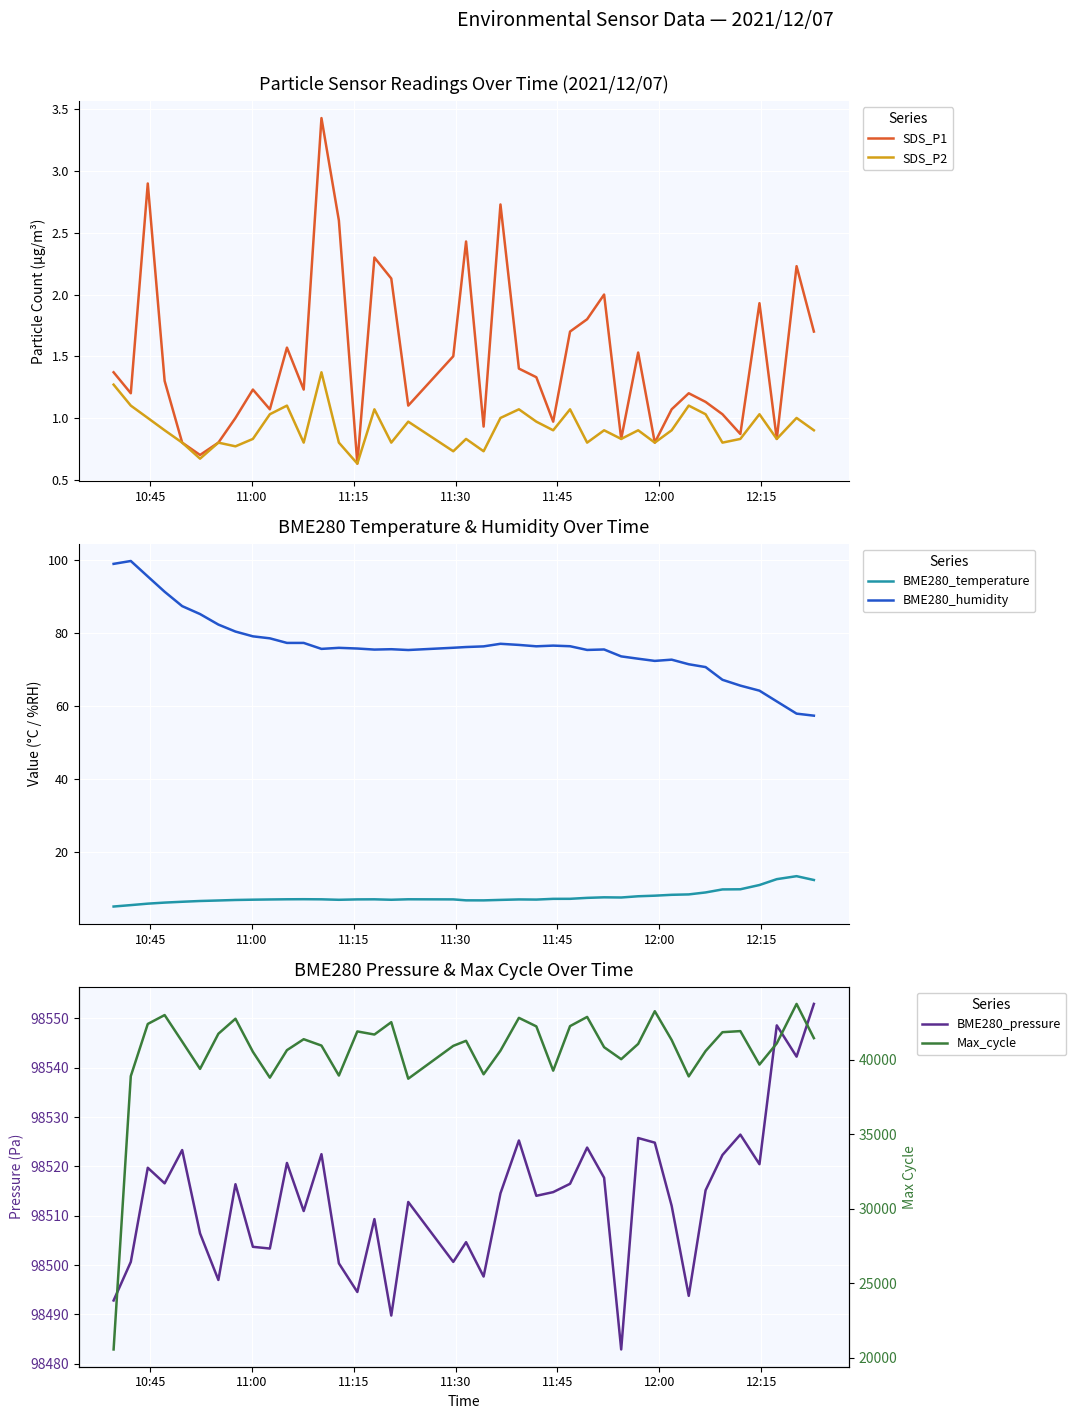

What is the sum of all Max_cycle values?

1622958.0